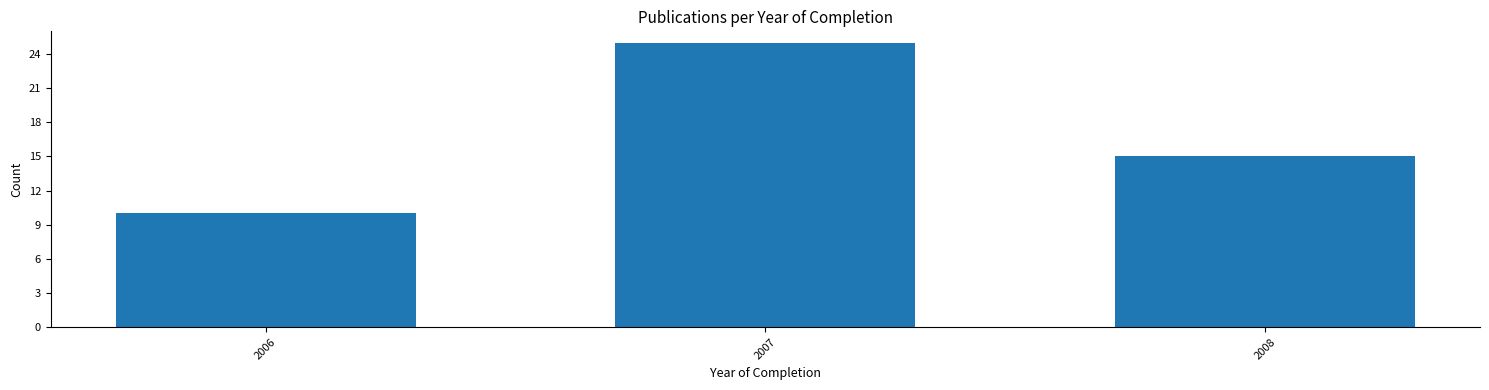

Reading left to right, list all the values displayed in this chart.

2006=10	2007=25	2008=15